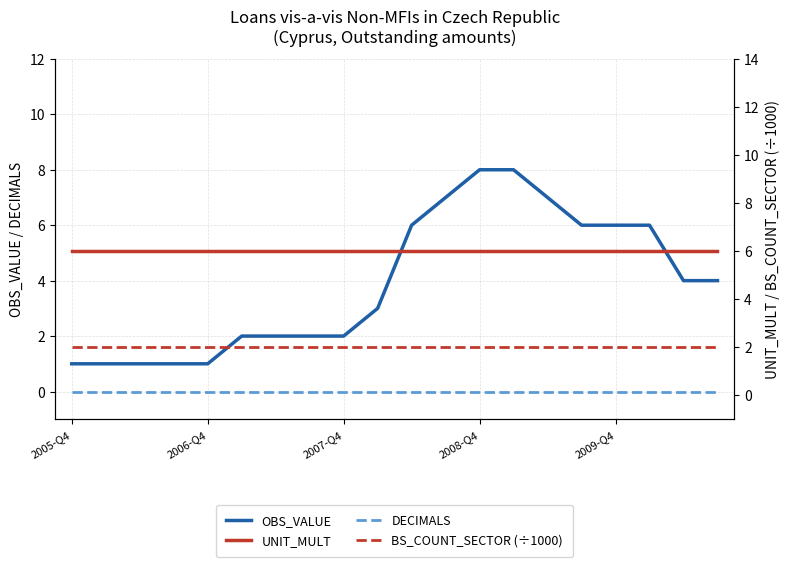

True or false: OBS_VALUE has a value of 1 at 2005-Q4.

True